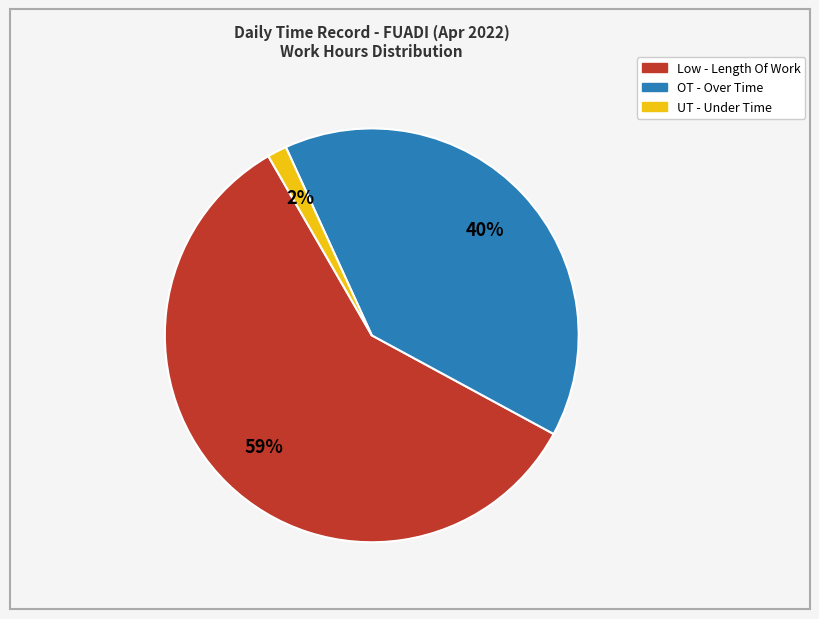

Is there a majority slice in this chart?

Yes